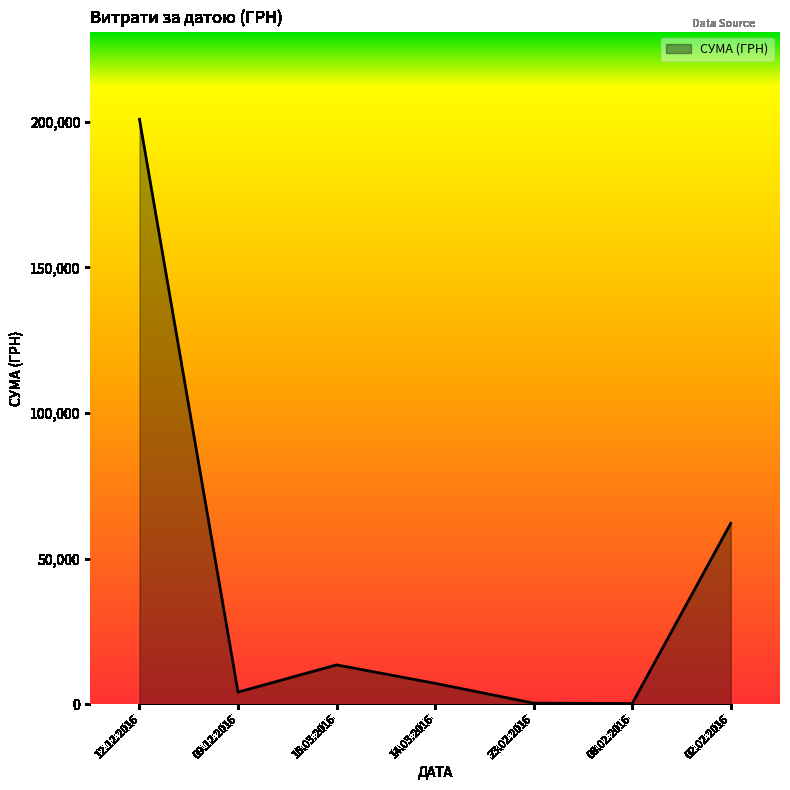

At which category does the chart reach its peak across all series?

12.12.2016